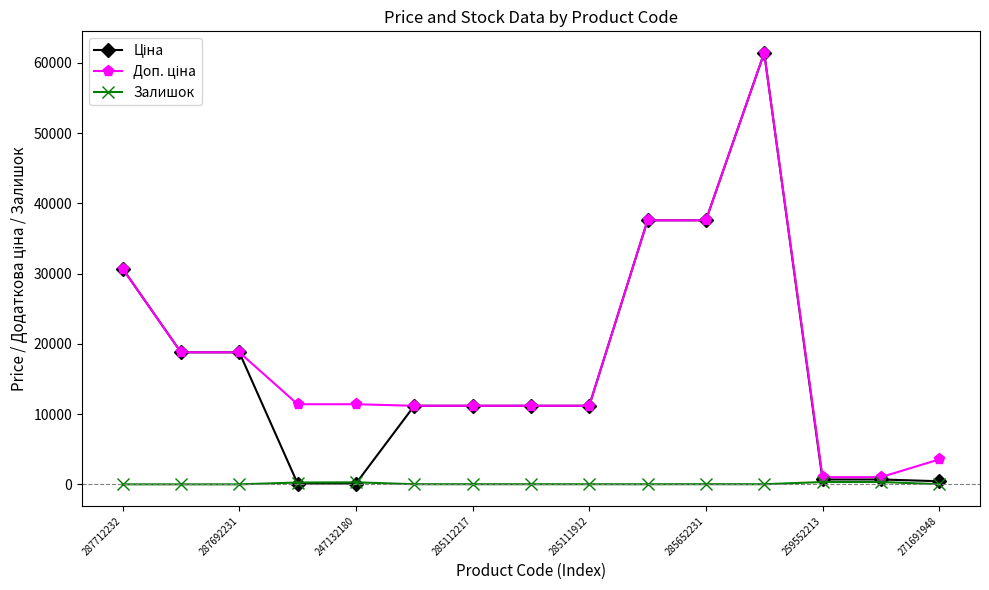

At how many categories does at least one series exceed 23119?

4